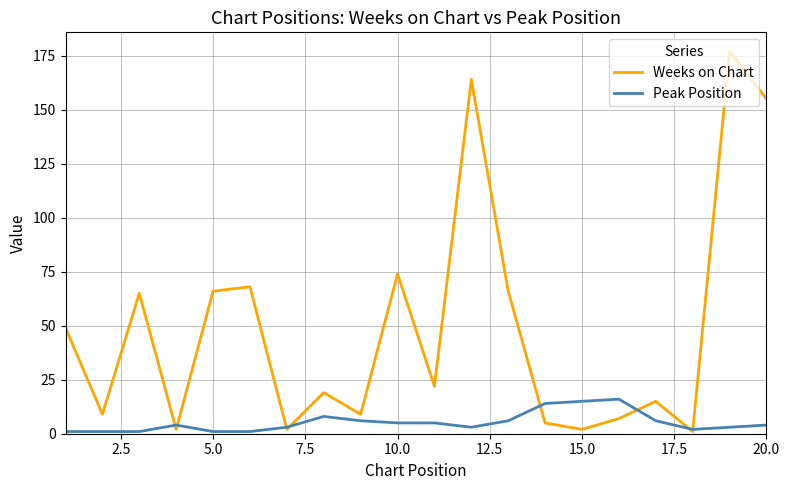

At how many categories does at least one series exceed 52?

8